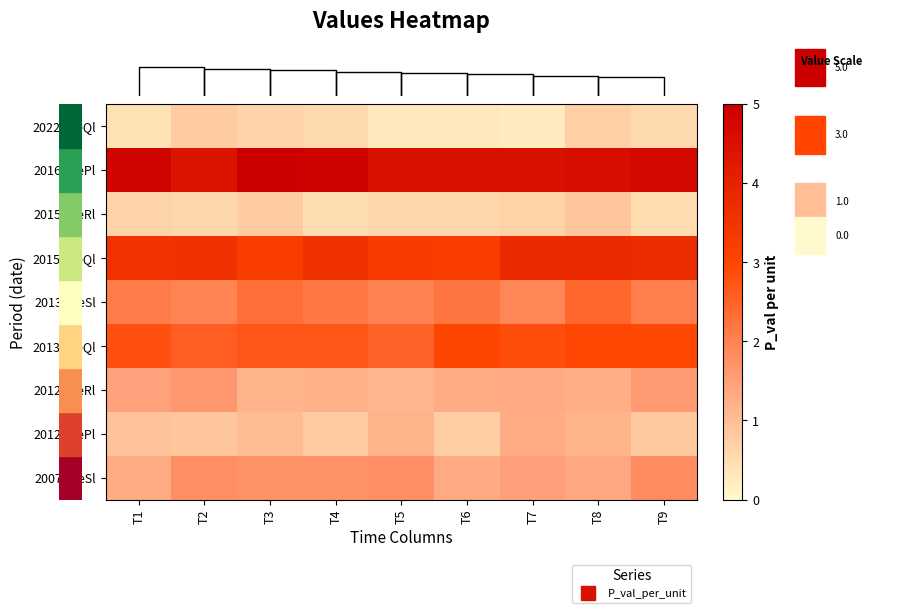

How many data points does each series have?

9